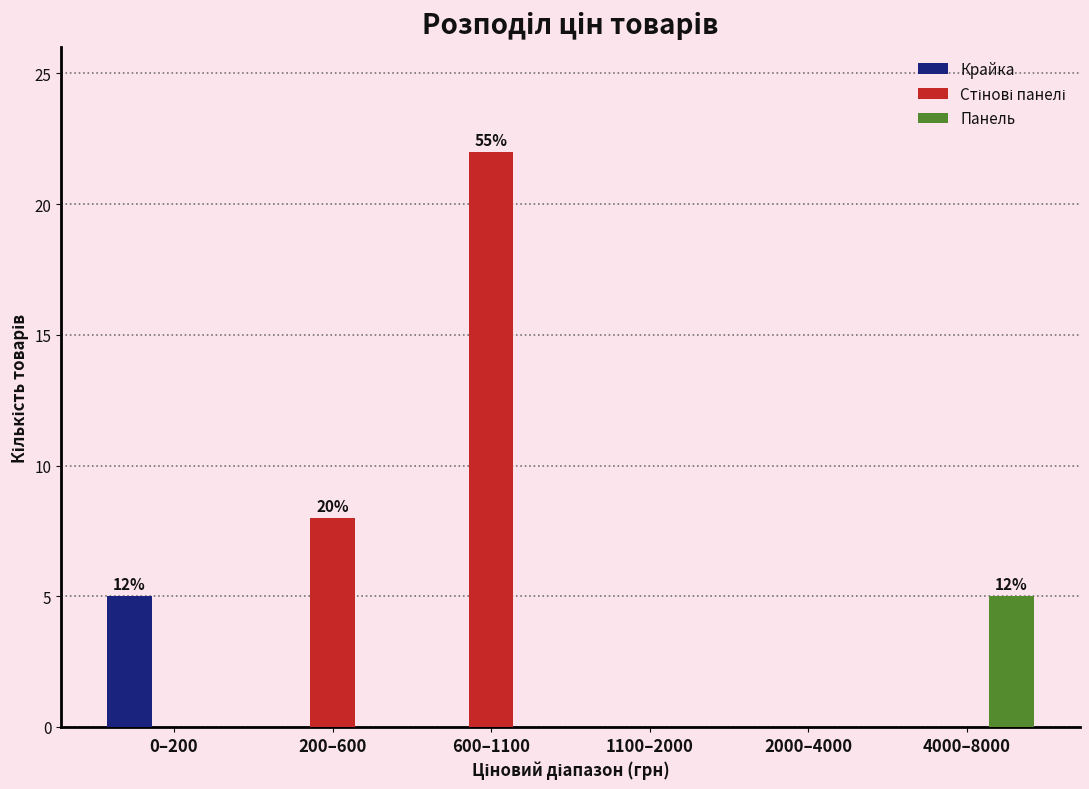

At which category is the sum across all series the highest?

600–1100